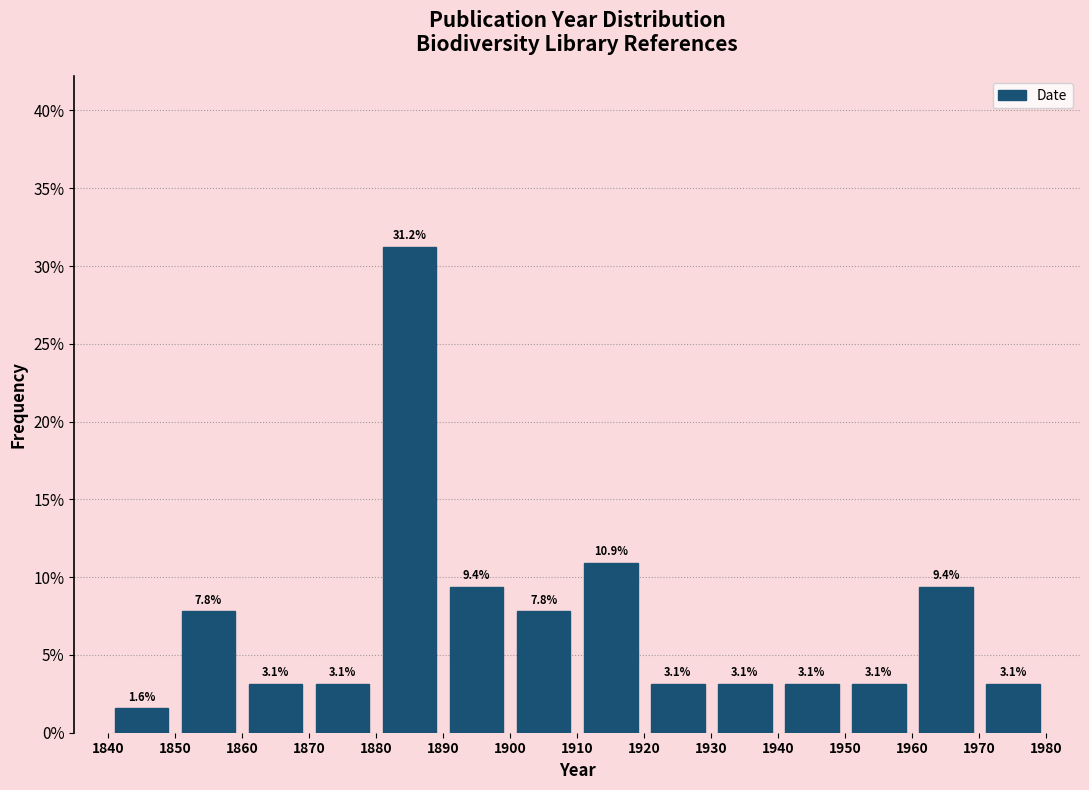

Over which range of the x-axis is the bar tallest?

1880 to 1890